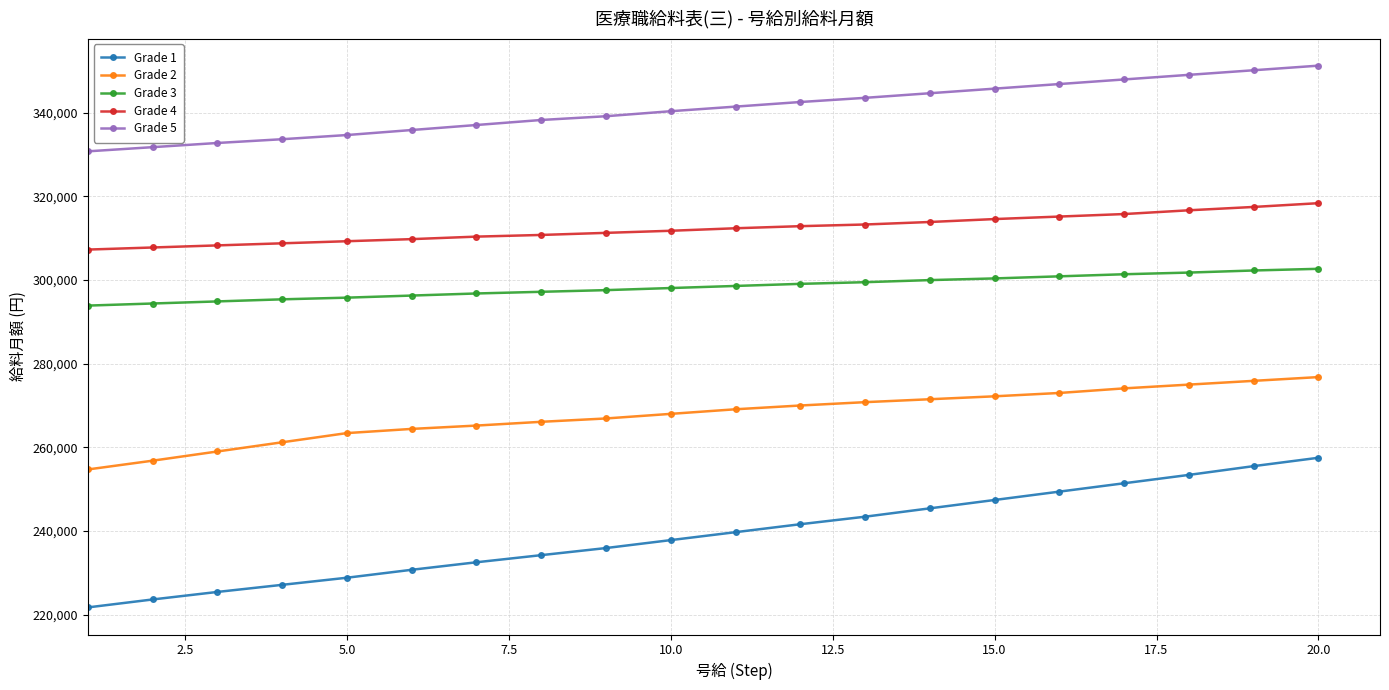

What is the greatest value displayed?

351300